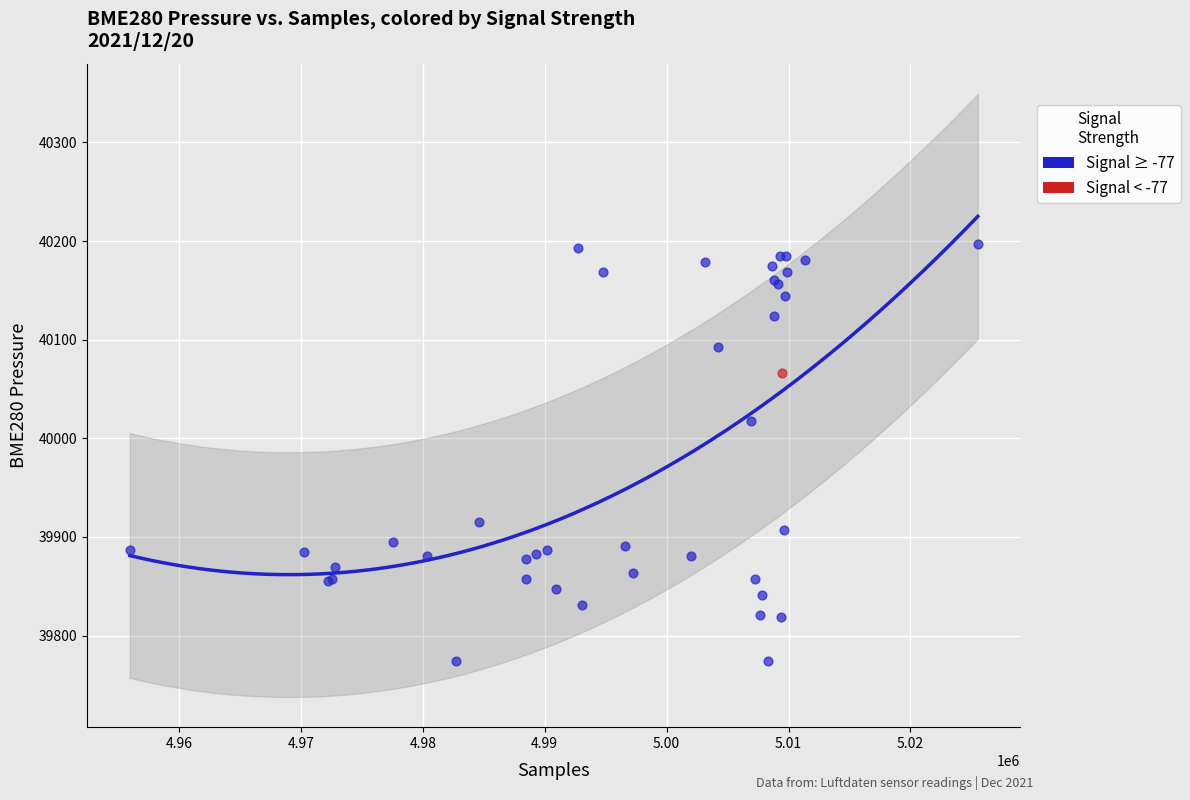

What are all the series names shown in the legend?

Signal ≥ -77, Signal < -77